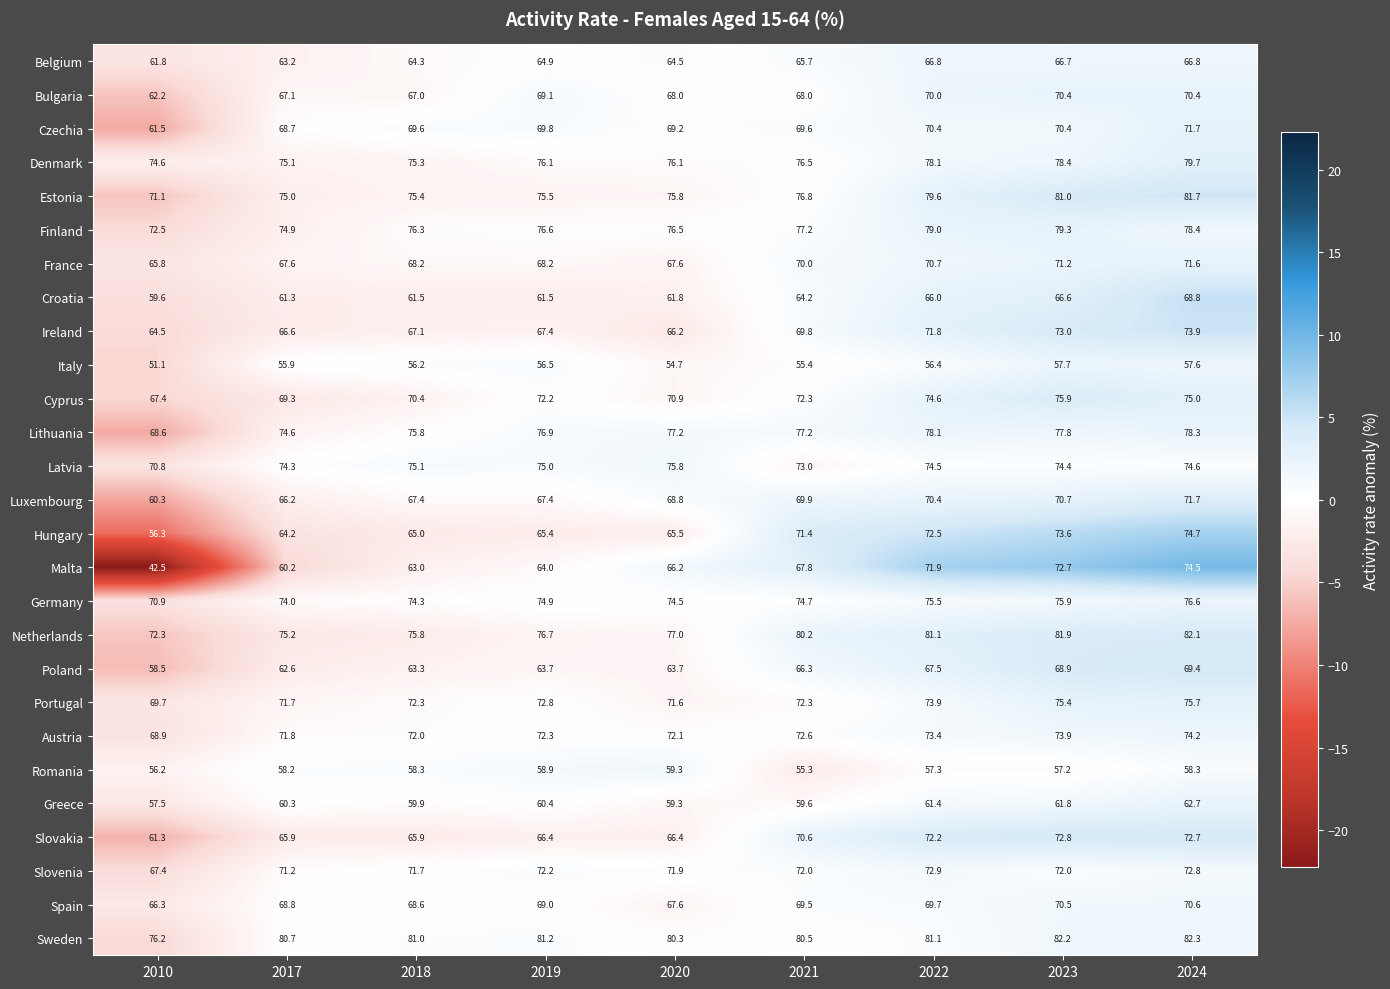

True or false: Hungary has a value of 44.8 at 2021.

False